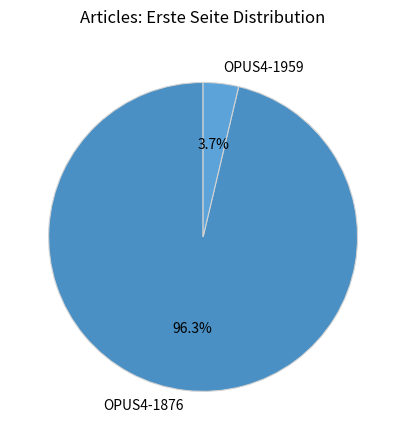

Is there a majority slice in this chart?

Yes